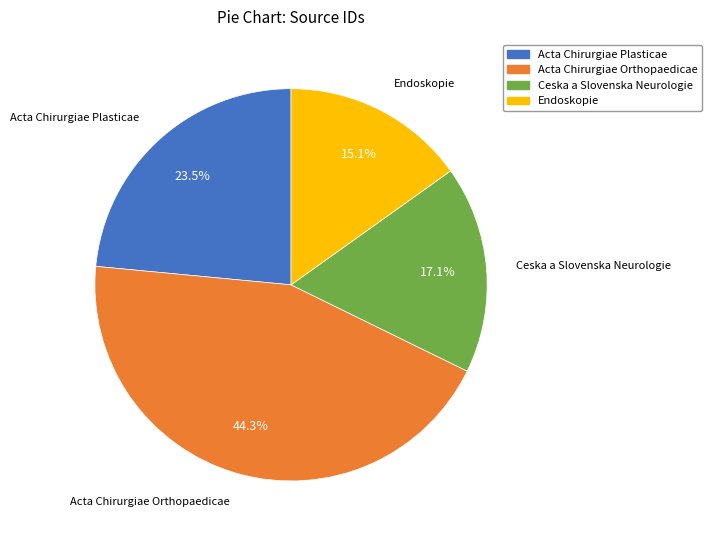

Is Endoskopie the majority of the pie?

No